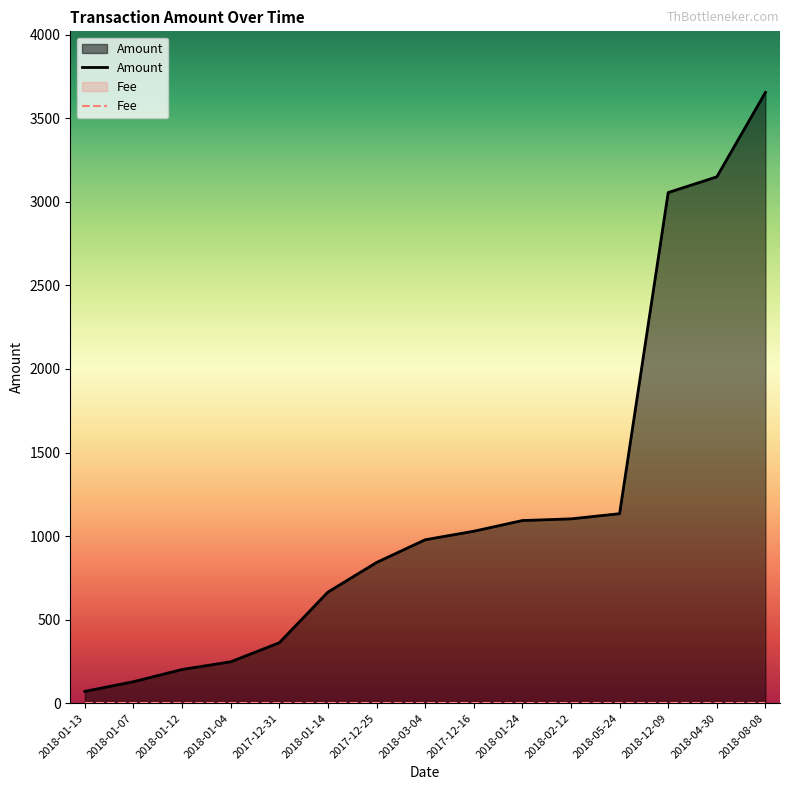

At which label does Amount reach its peak?

2018-08-08